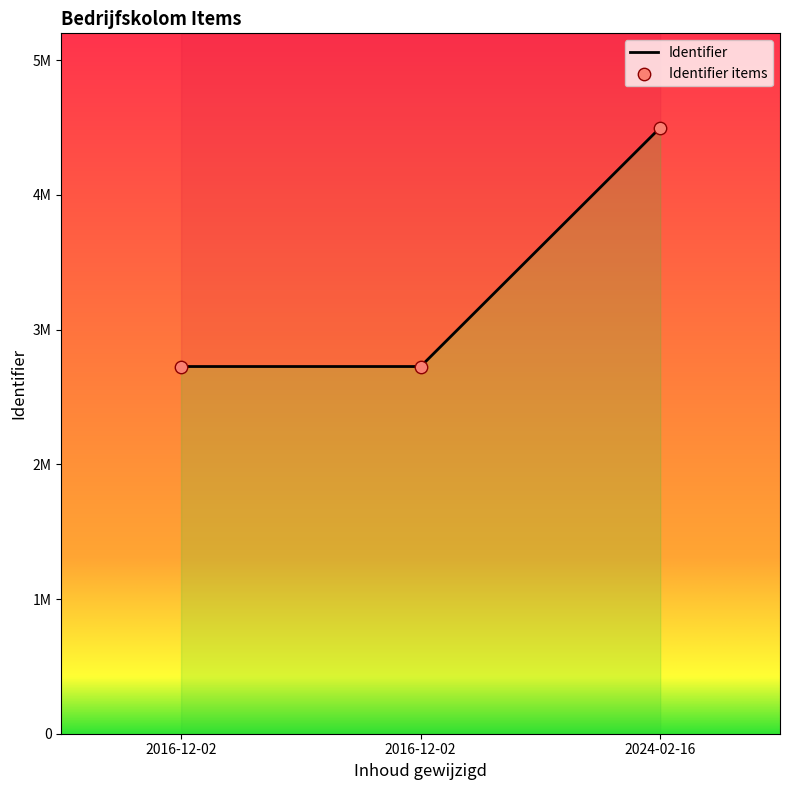

What is the change in value from 2016-12-02 to 2016-12-02?

+2